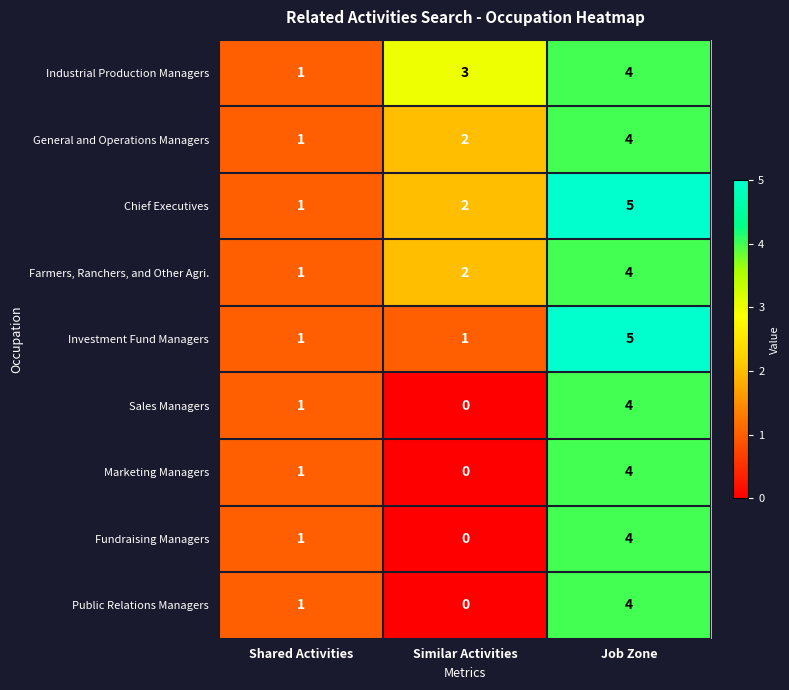

What is the total value across all series at Similar Activities?

10